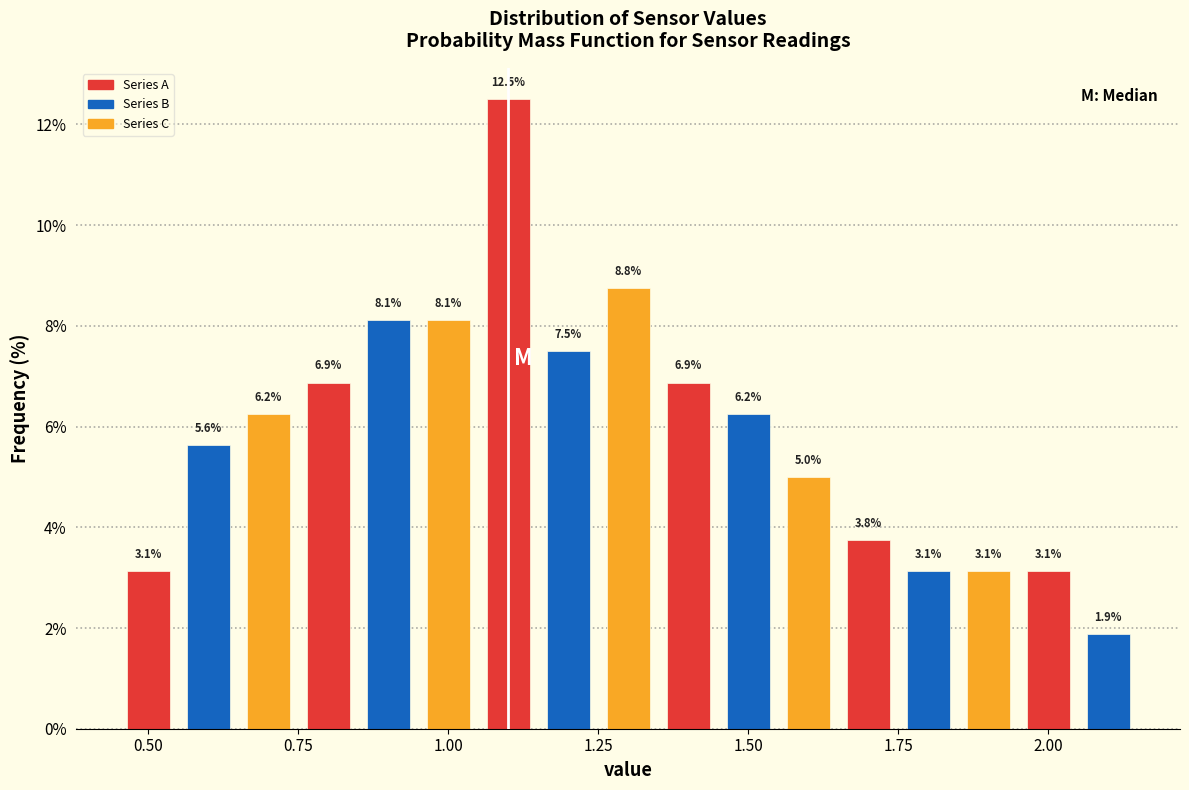

Read against the x-axis, roughly where is the centre of the tallest bar?

1.10